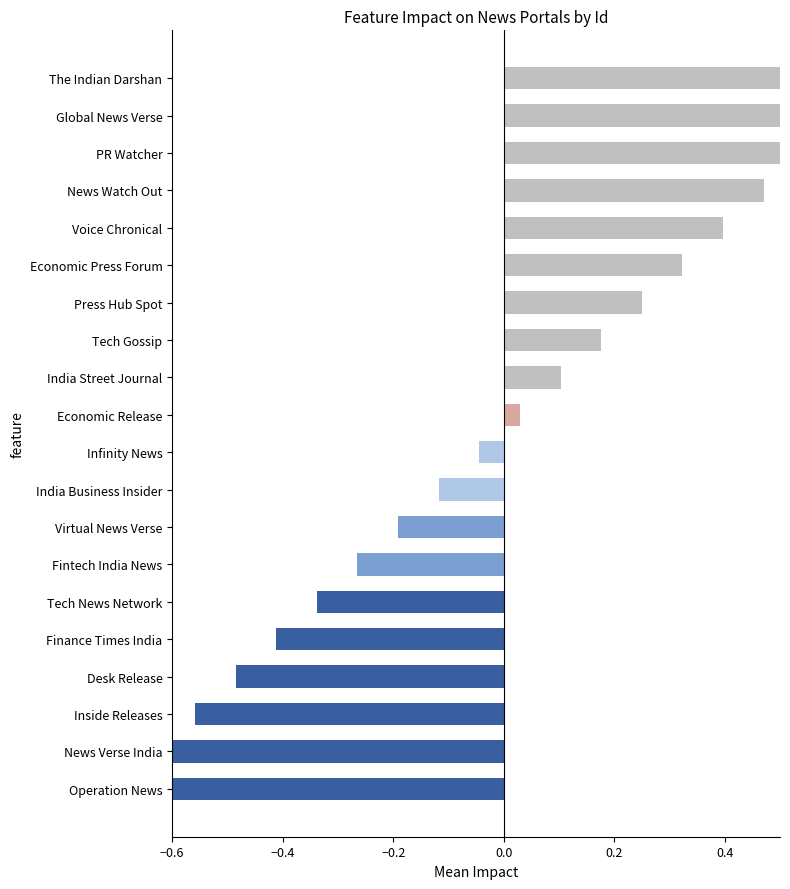

Rank the categories by value from highest to lowest.

The Indian Darshan, Global News Verse, PR Watcher, News Watch Out, Voice Chronical, Economic Press Forum, Press Hub Spot, Tech Gossip, India Street Journal, Economic Release, Infinity News, India Business Insider, Virtual News Verse, Fintech India News, Tech News Network, Finance Times India, Desk Release, Inside Releases, News Verse India, Operation News